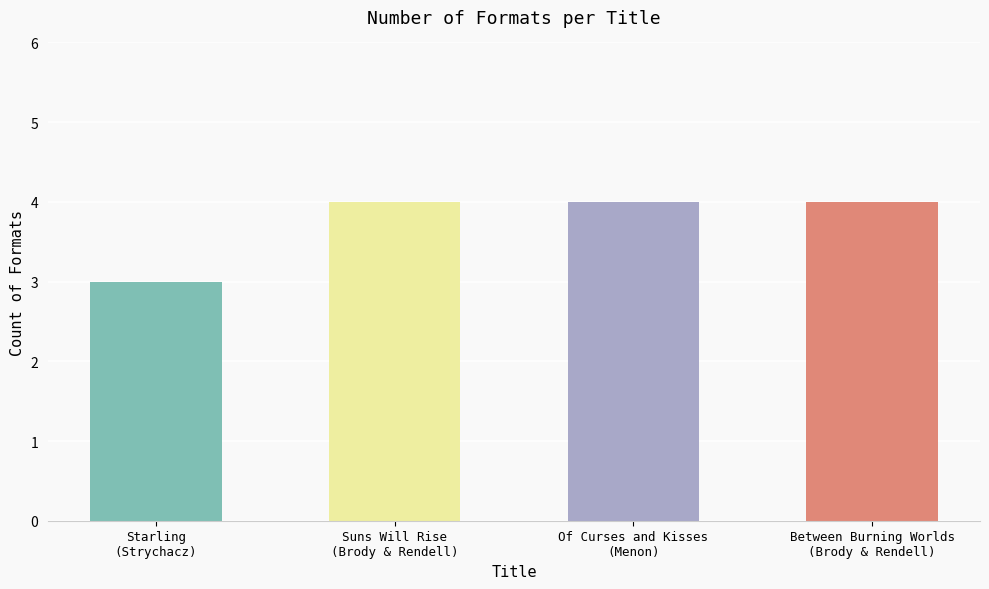

Reading right to left, transcribe all the data shown in this chart.

Between Burning Worlds
(Brody & Rendell)=4	Of Curses and Kisses
(Menon)=4	Suns Will Rise
(Brody & Rendell)=4	Starling
(Strychacz)=3